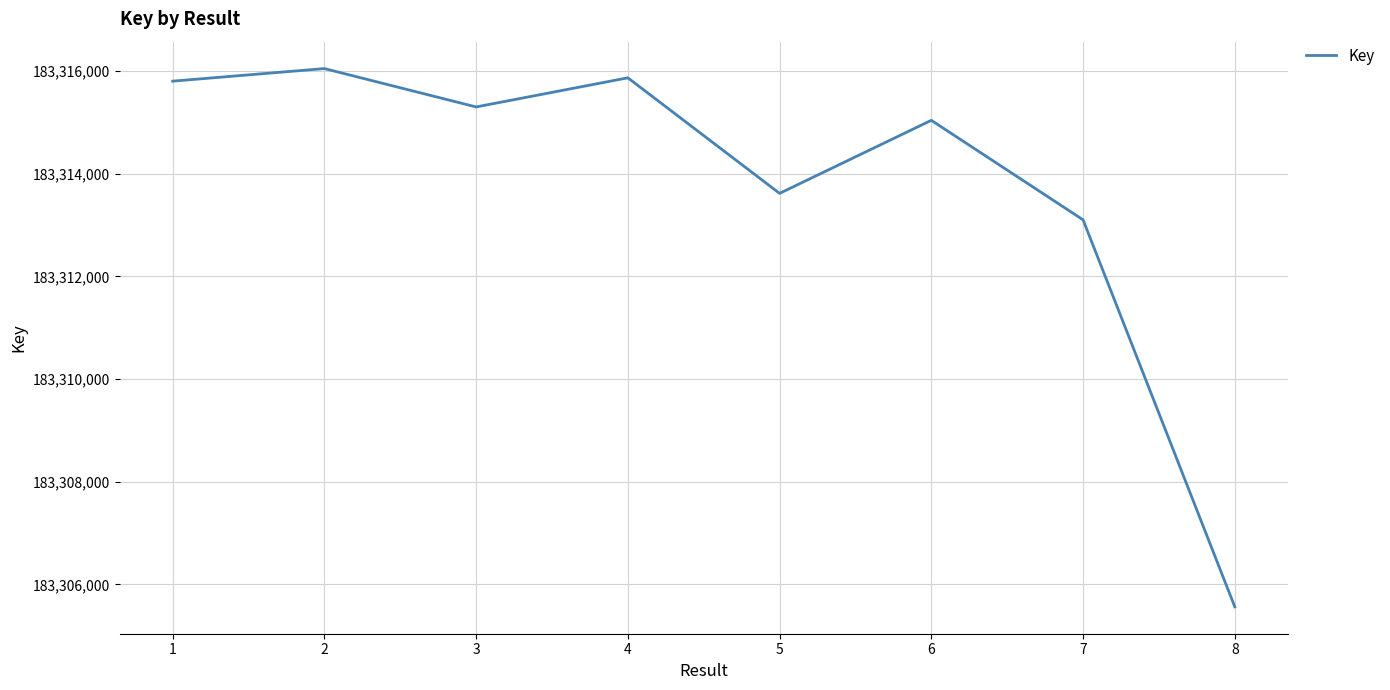

Reading left to right, transcribe all the data shown in this chart.

183315800	183316045	183315298	183315865	183313615	183315037	183313100	183305564